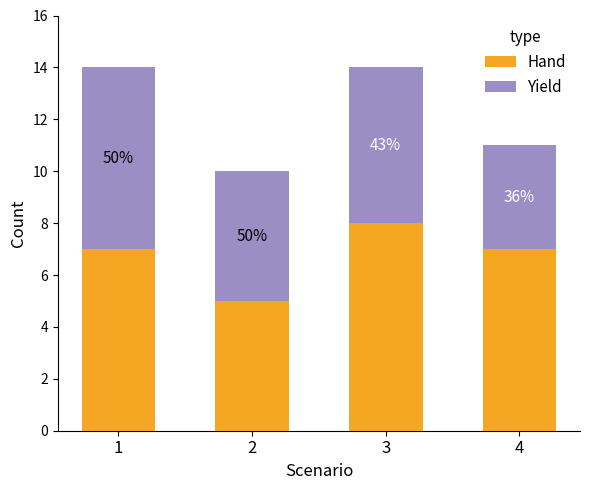

What are all the series names shown in the legend?

Hand, Yield